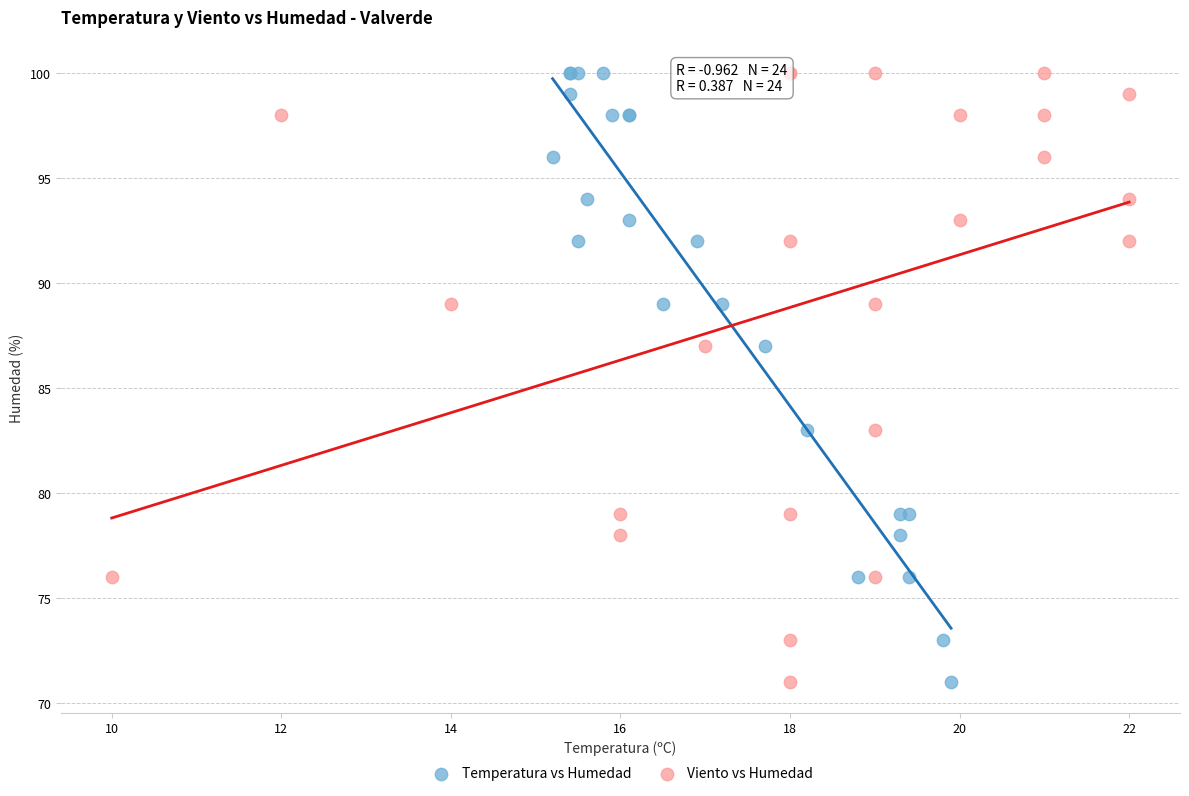

What are all the series names shown in the legend?

Temperatura vs Humedad, Viento vs Humedad